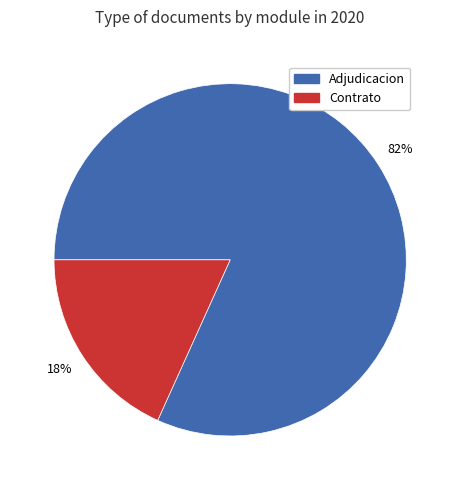

Is it true that Contrato is 18% of the pie?

True